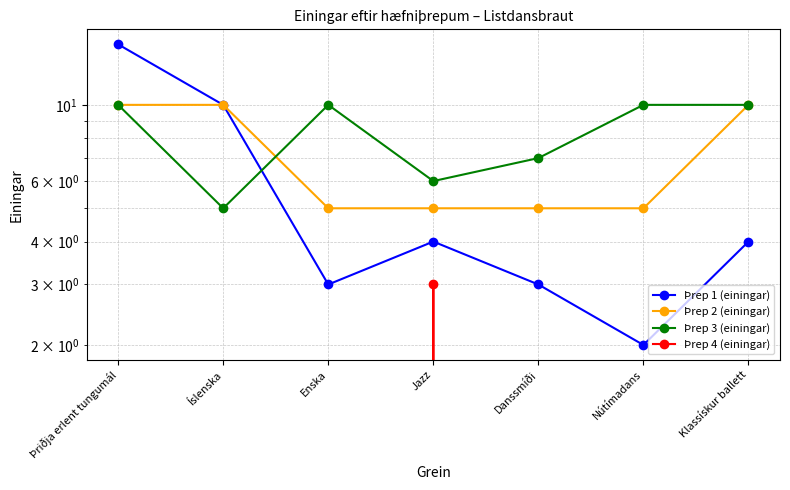

Where is the first local maximum for Þrep 4 (einingar)?

Jazz